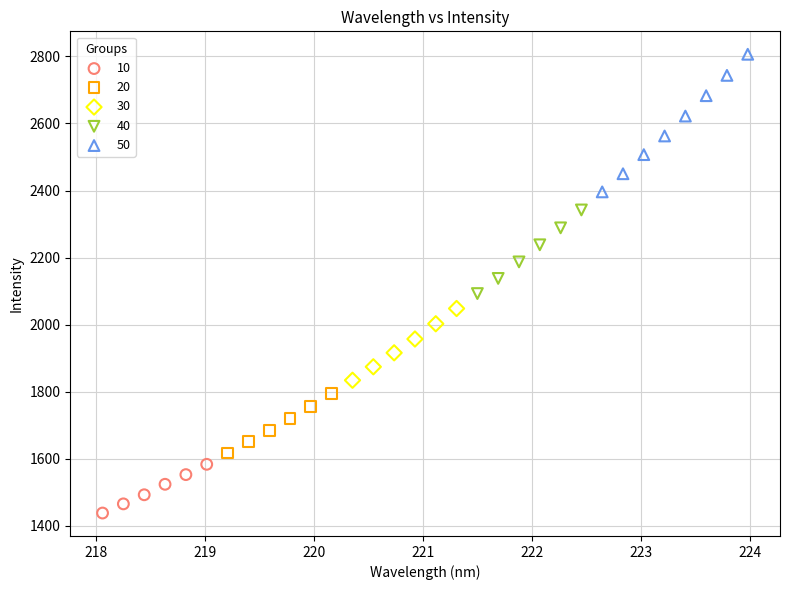

Which series contains the lowest Y value?

10